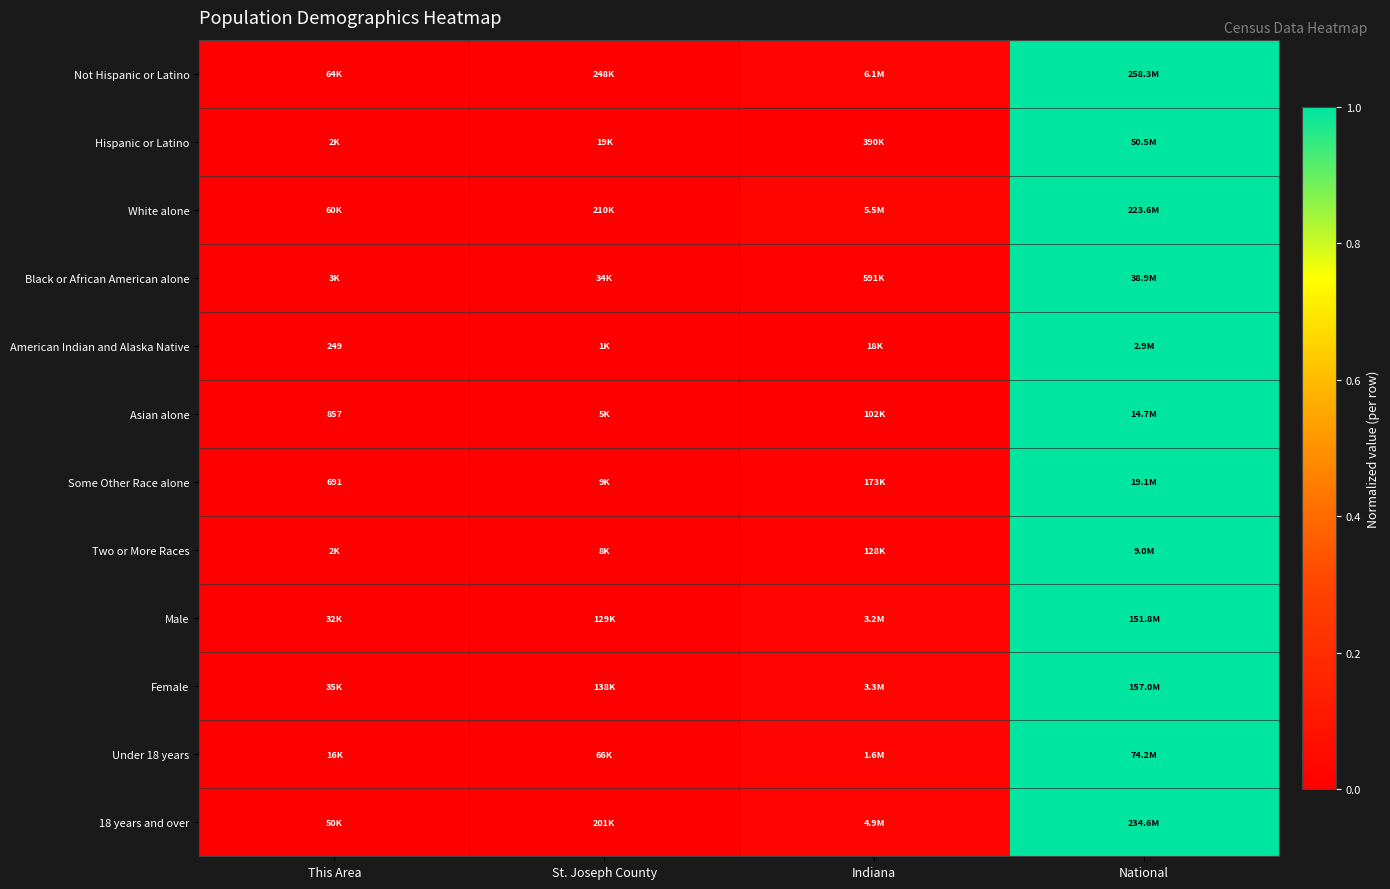

What is the difference between the maximum and minimum values in the Hispanic or Latino series?

1.0